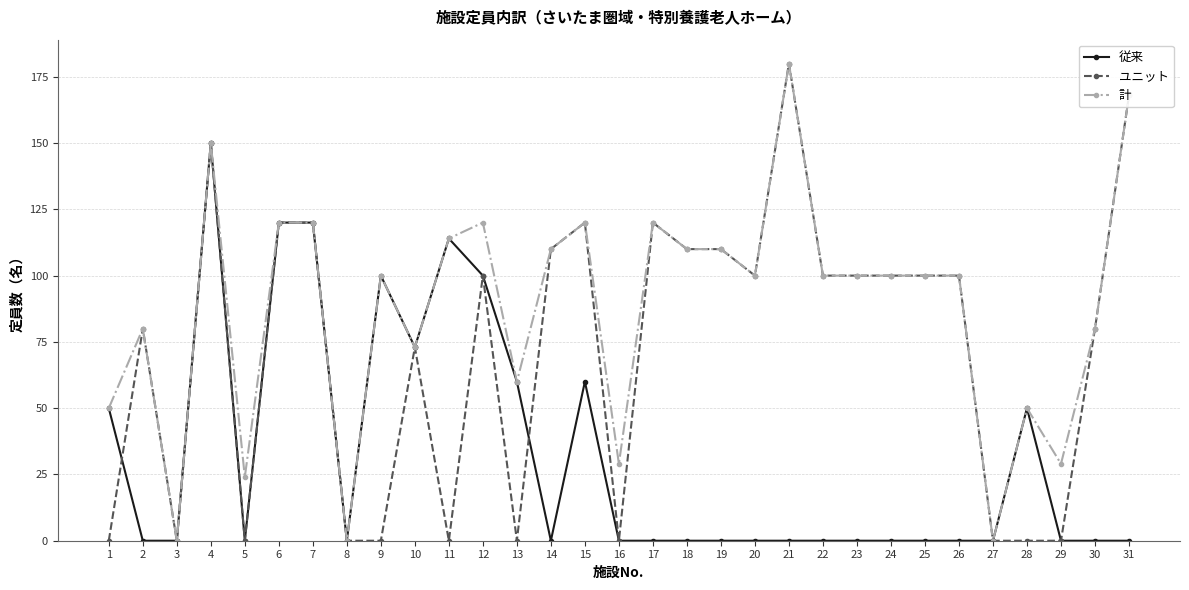

What is the value of the 計 point at the 17th from the left?

120